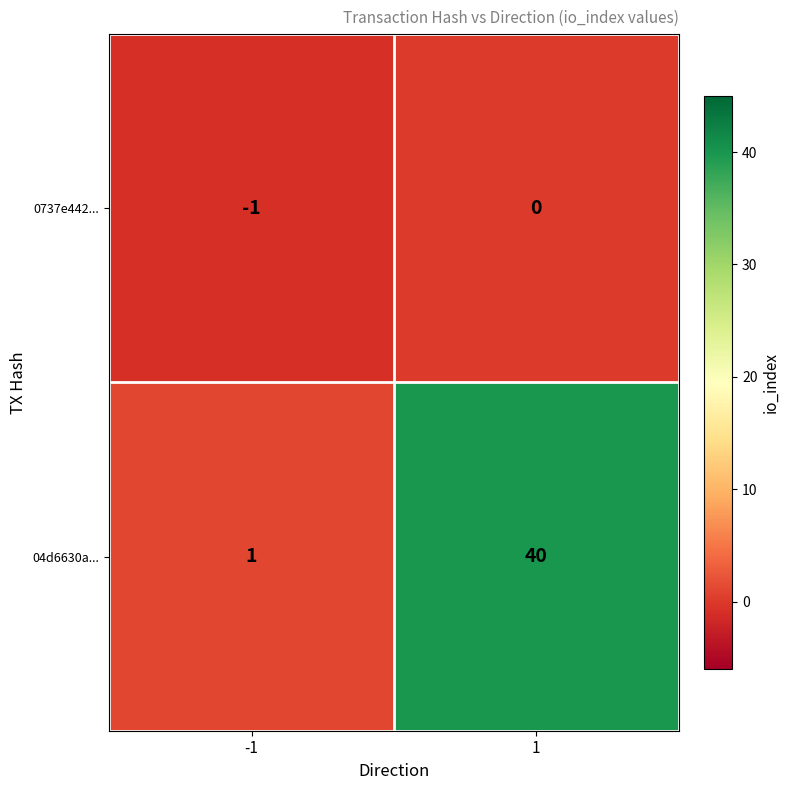

What is the maximum value shown in the chart?

40